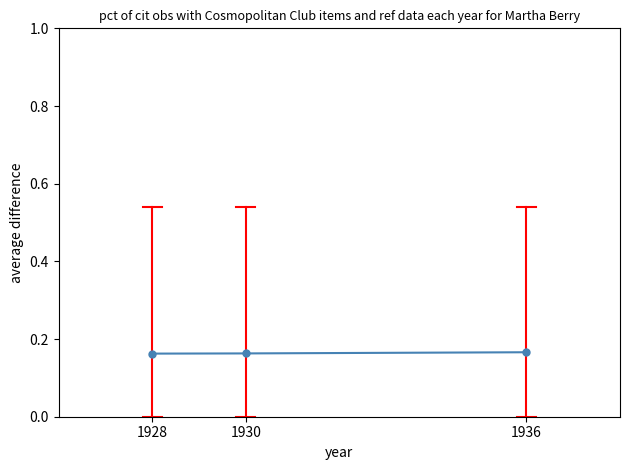

Count the values in the range 0 to 1.

3